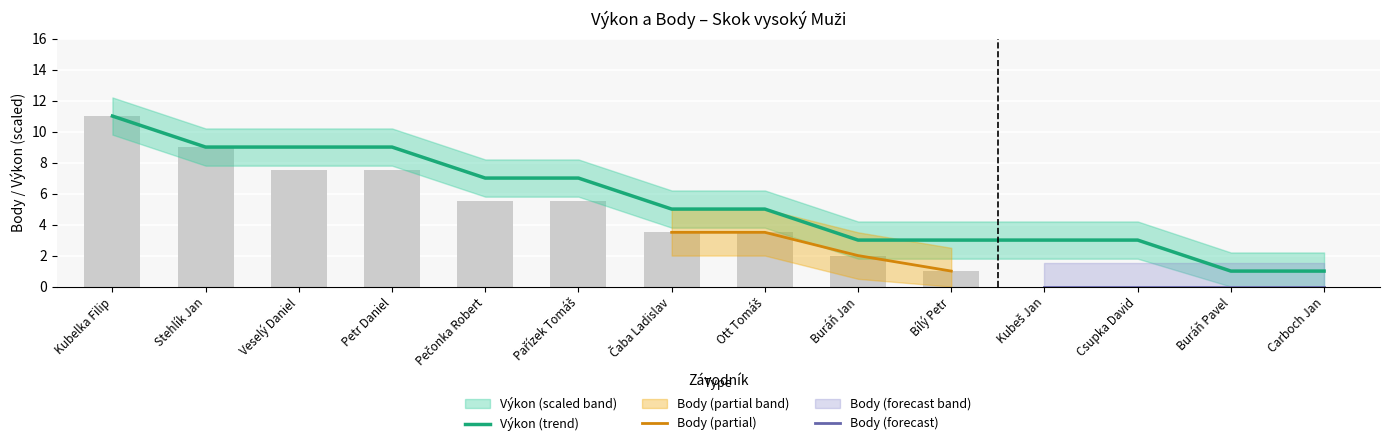

Which series has the widest spread of values?

Body